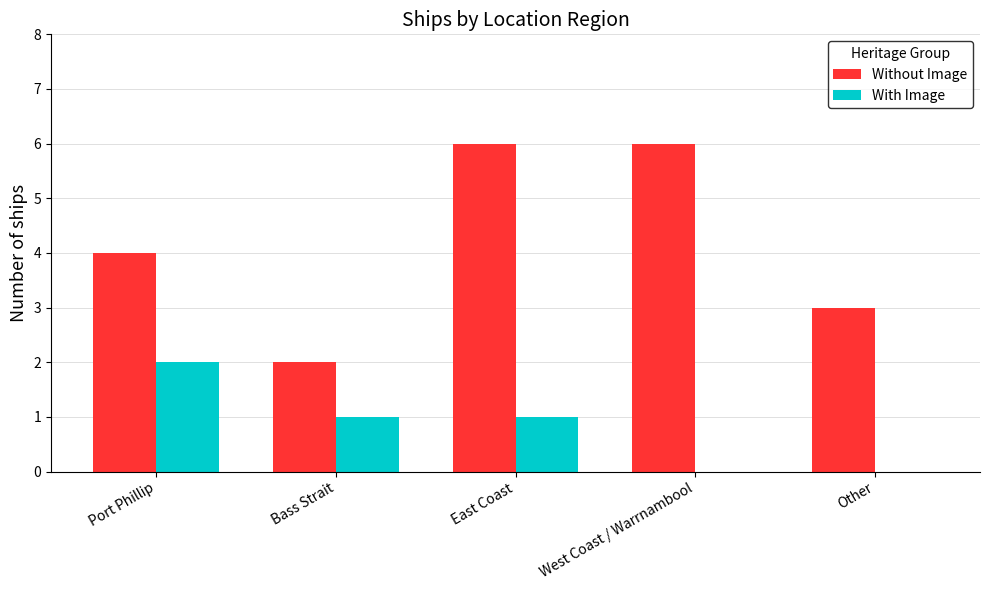

Where does the With Image series first go above 1?

Port Phillip